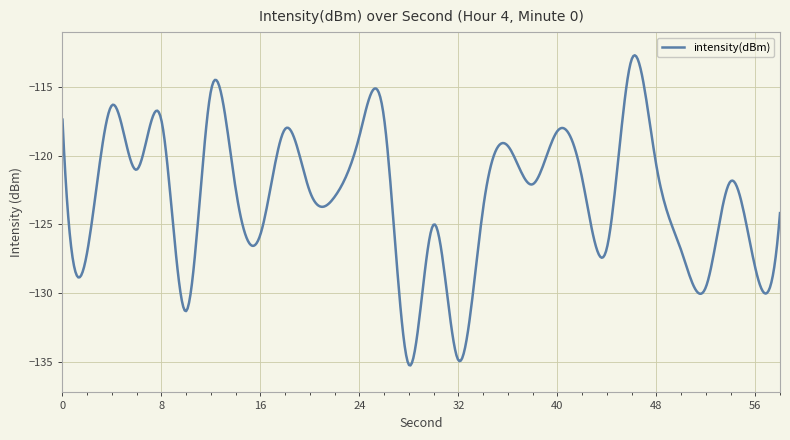

What is the minimum value shown in the chart?

-135.2